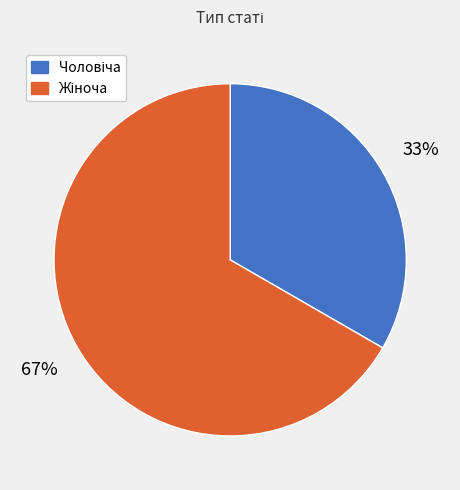

To the nearest percent, what is the average slice percentage?

50%